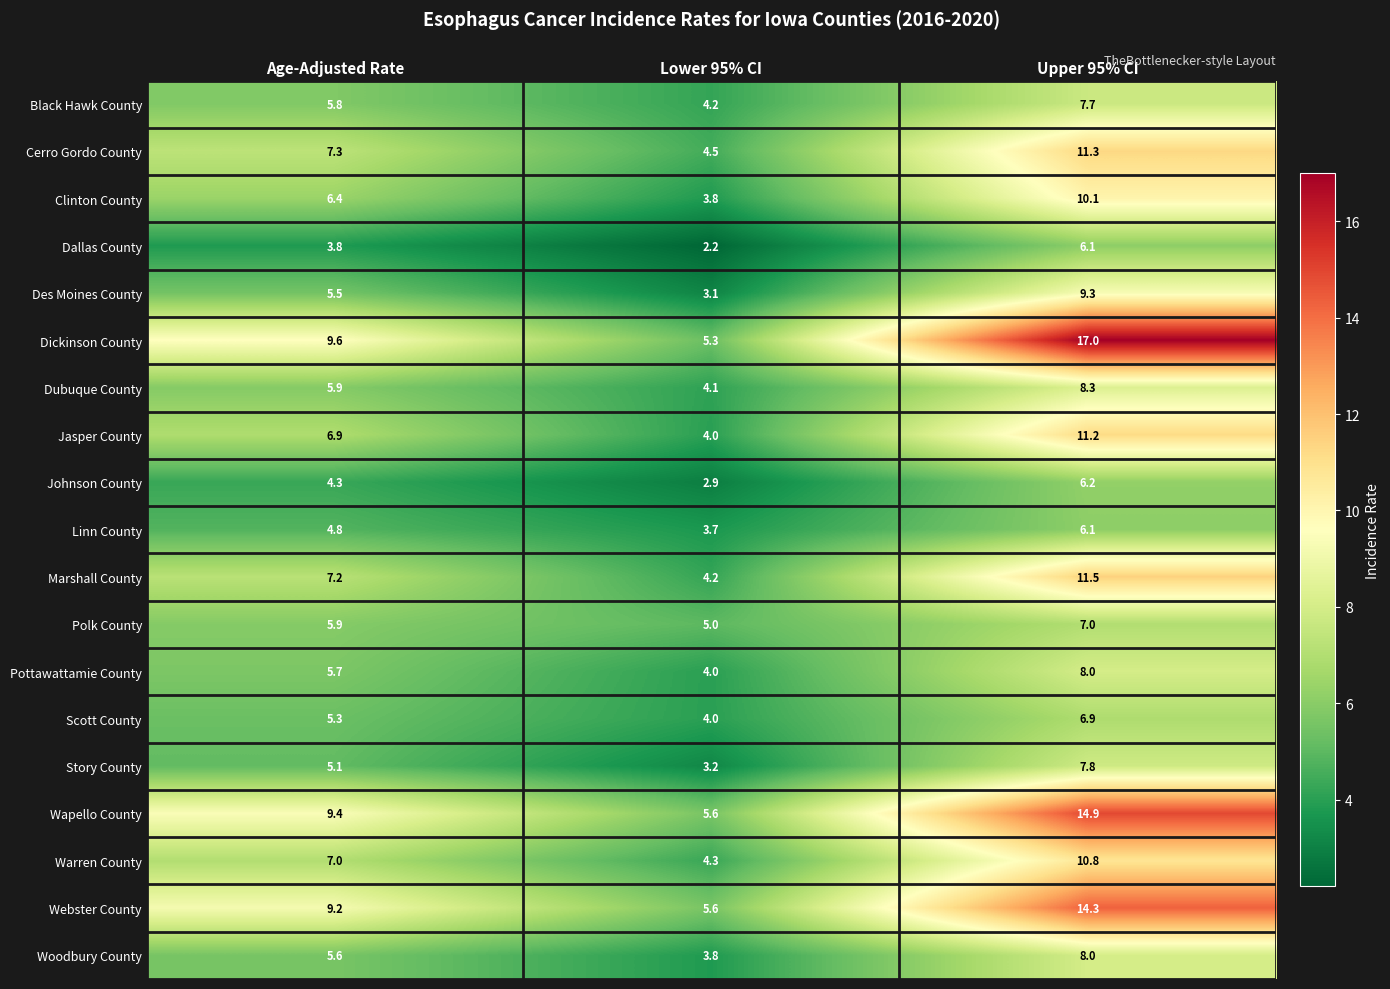

At how many categories does at least one series exceed 7?

2